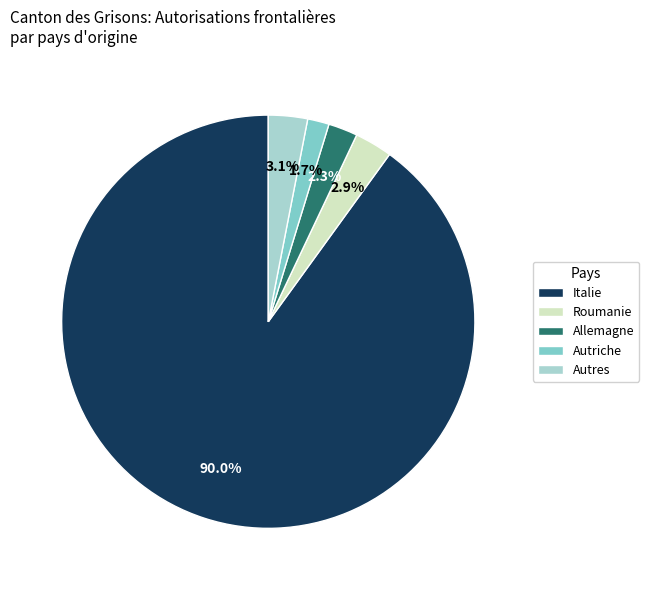

Do Italie and Autriche together represent more than half of the pie?

Yes